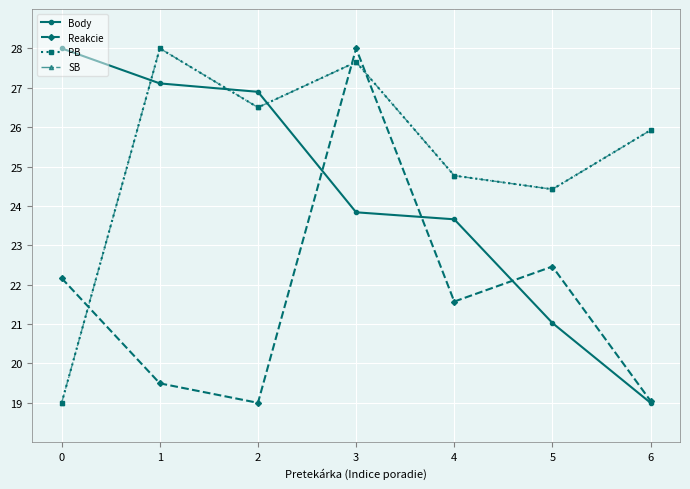

Does the chart have visible grid lines?

Yes